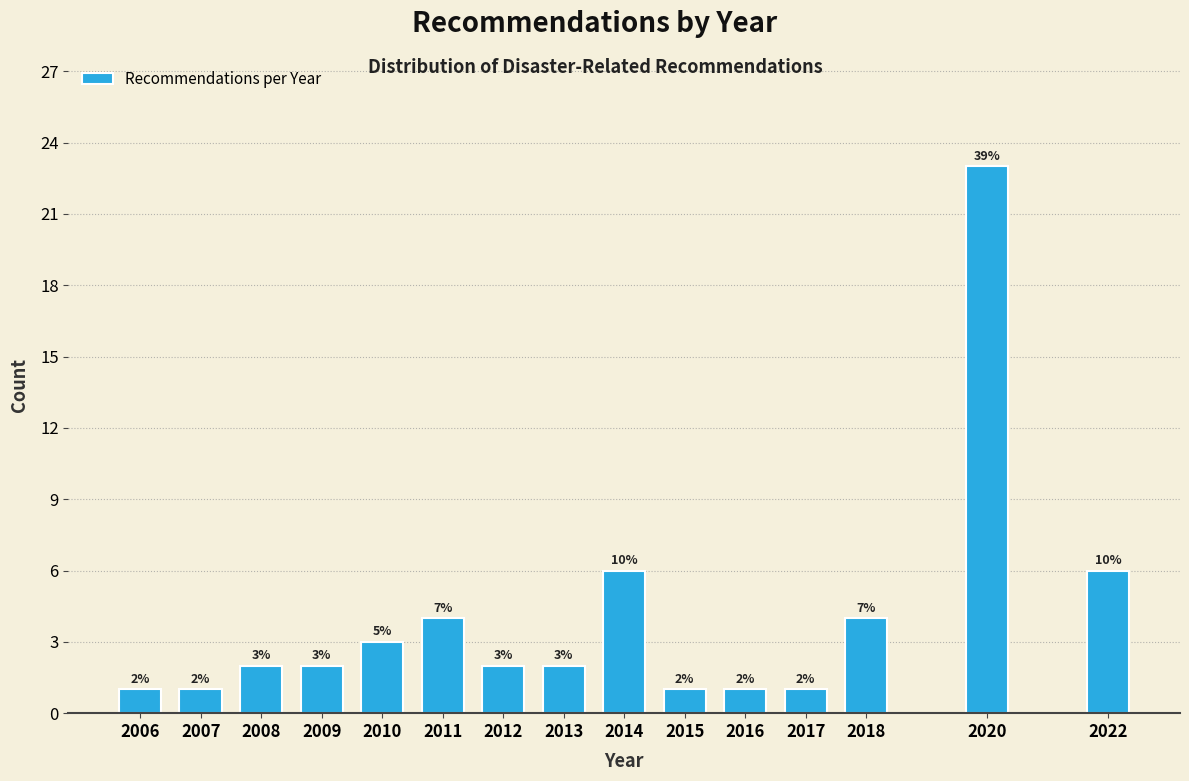

Reading left to right, extract all data points from this chart.

1	1	2	2	3	4	2	2	6	1	1	1	4	23	6